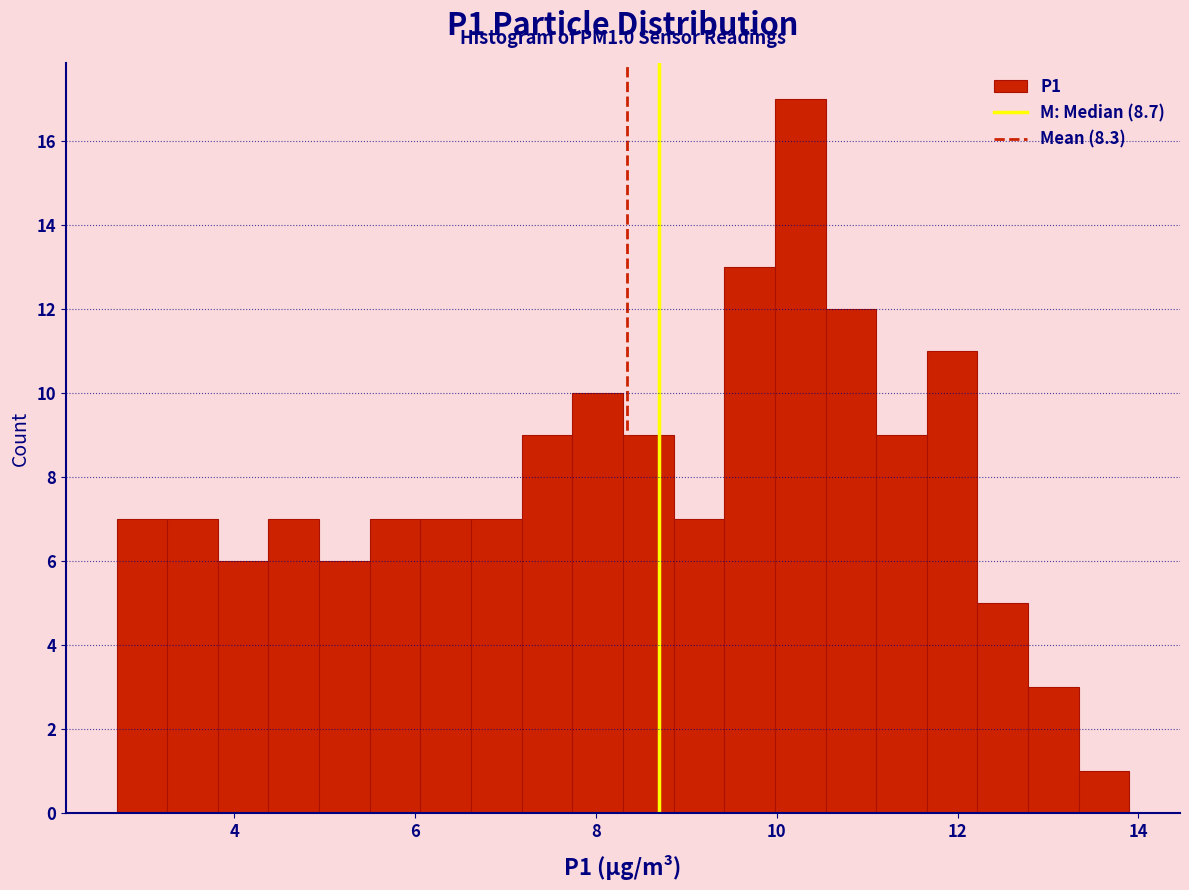

Around what value on the x-axis is the tallest bar? Give the approximate position of its centre, as read against the axis.

10.2